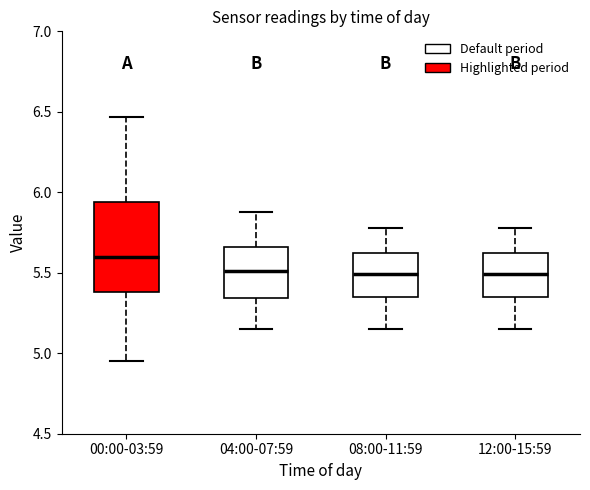

Reading left to right, read every box against the y-axis: the position of its median line, the range the box covers, and the ends of its whiskers. The values are not printed on the chart, so give them approximately, as read against the axis.

00:00-03:59: median 5.60, box 5.40 to 5.95, whiskers 4.95 to 6.45
04:00-07:59: median 5.50, box 5.35 to 5.65, whiskers 5.15 to 5.90
08:00-11:59: median 5.50, box 5.35 to 5.60, whiskers 5.15 to 5.80
12:00-15:59: median 5.50, box 5.35 to 5.60, whiskers 5.15 to 5.80